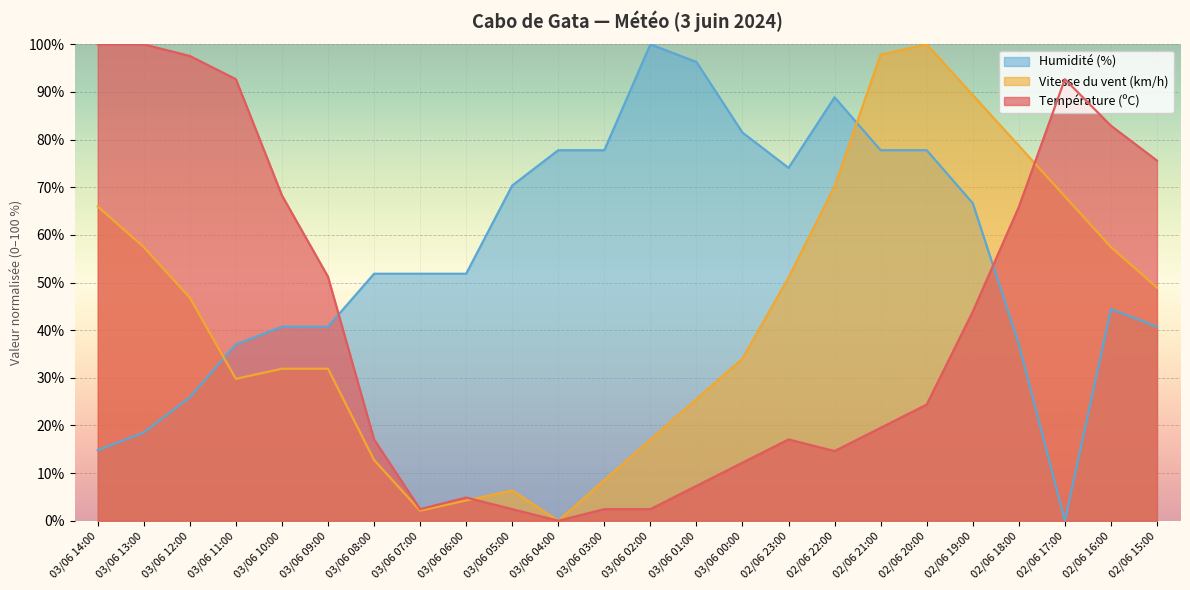

What is the spread (max minus min) of values at 02/06 20:00?

75.6